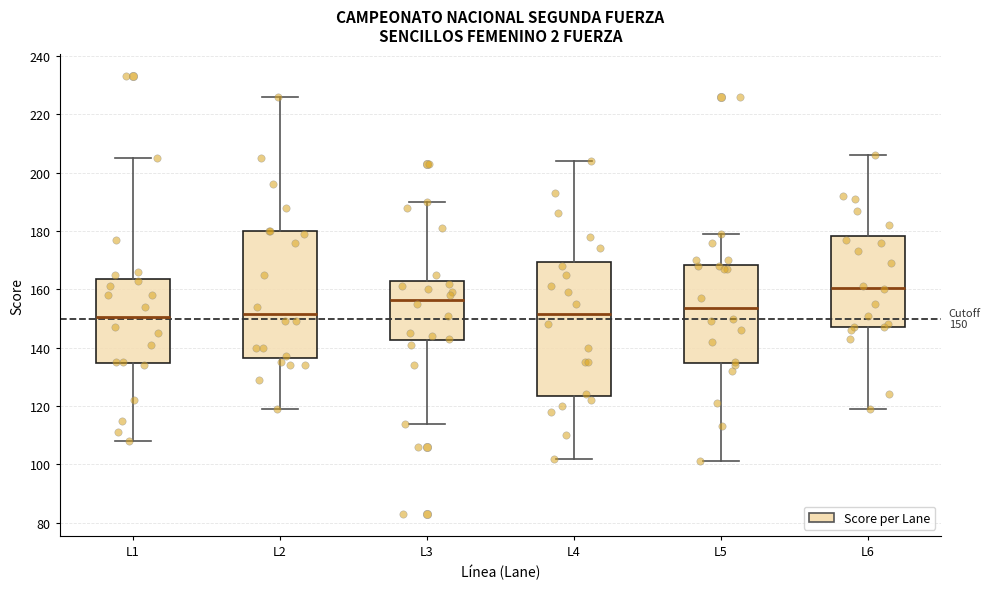

Which box is the tallest, from its lower edge to its upper edge?

L4